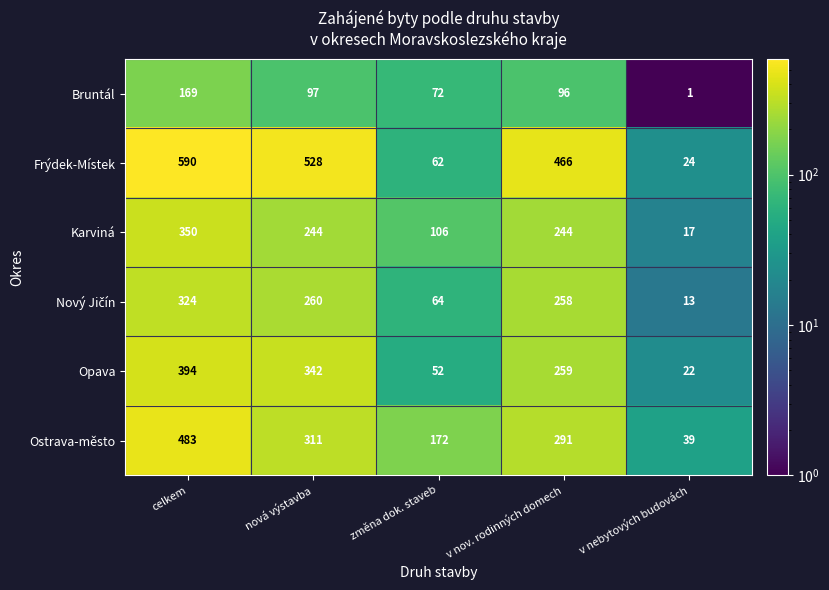

What is the minimum value shown in the chart?

1